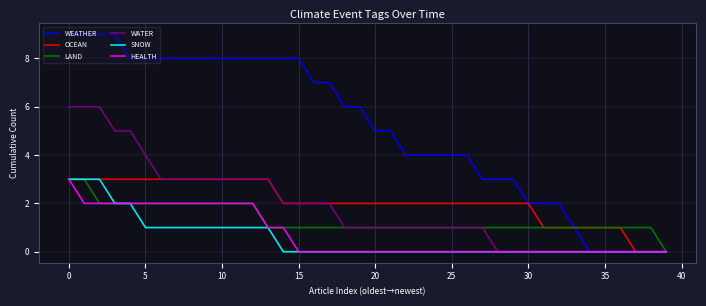

What are all the series names shown in the legend?

WEATHER, OCEAN, LAND, WATER, SNOW, HEALTH